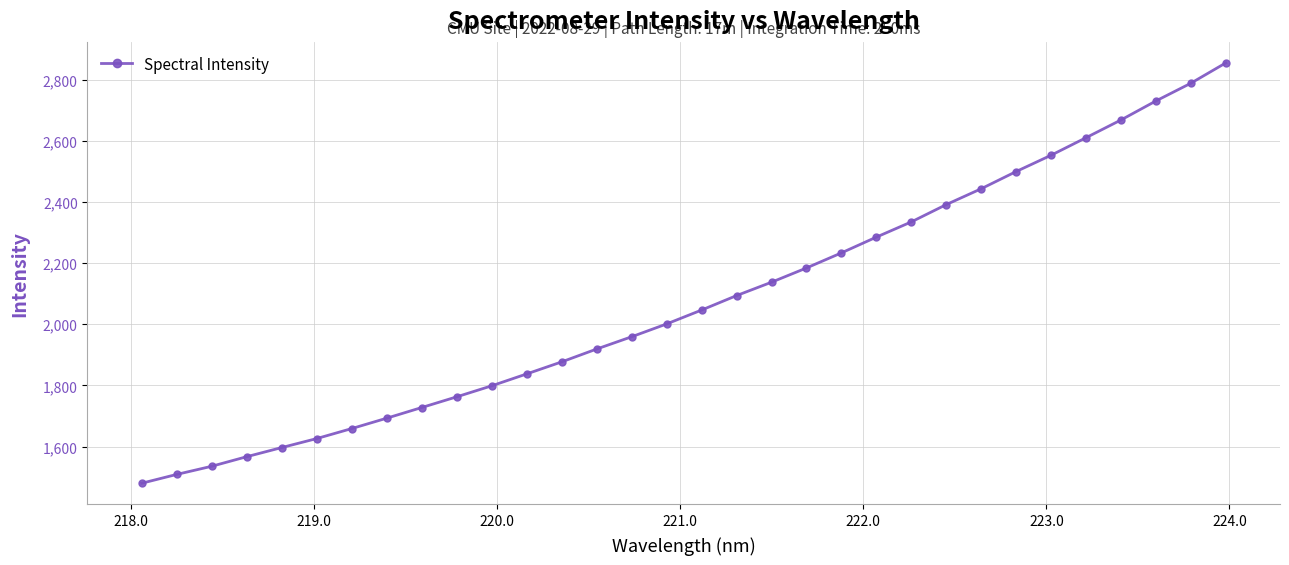

What is the greatest value displayed?

2854.3